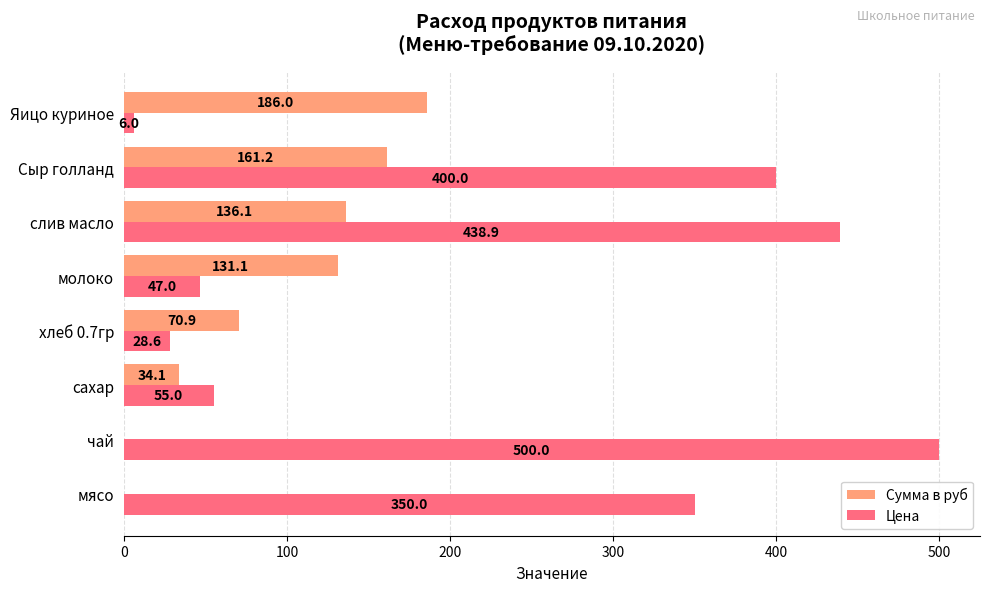

Read the Цена value at слив масло.

438.9